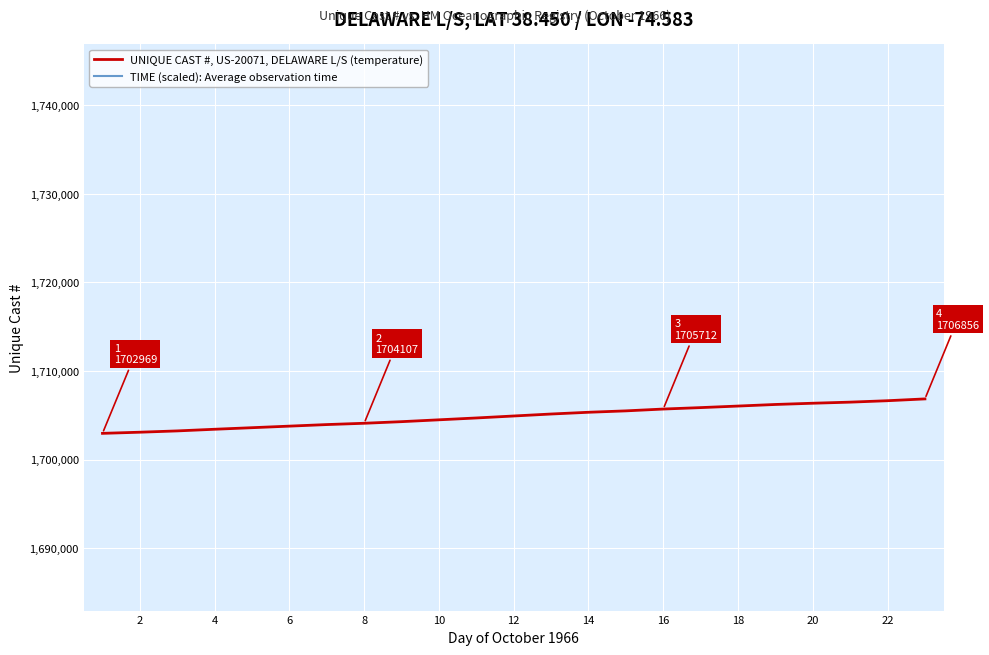

What is the minimum value for UNIQUE CAST #, US-20071, DELAWARE L/S (temperature)?

1702969